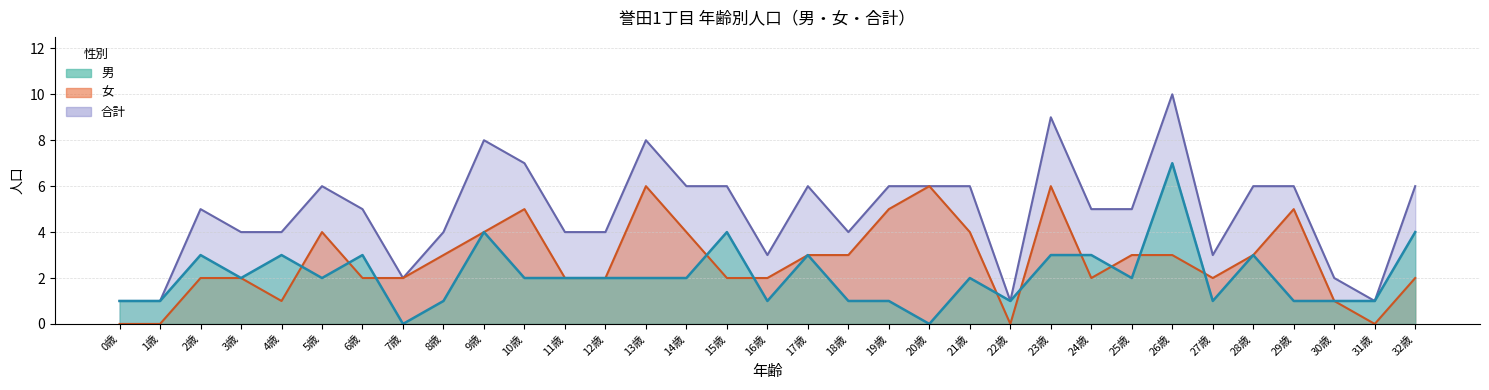

Where does the 男 series first go above 2?

2歳